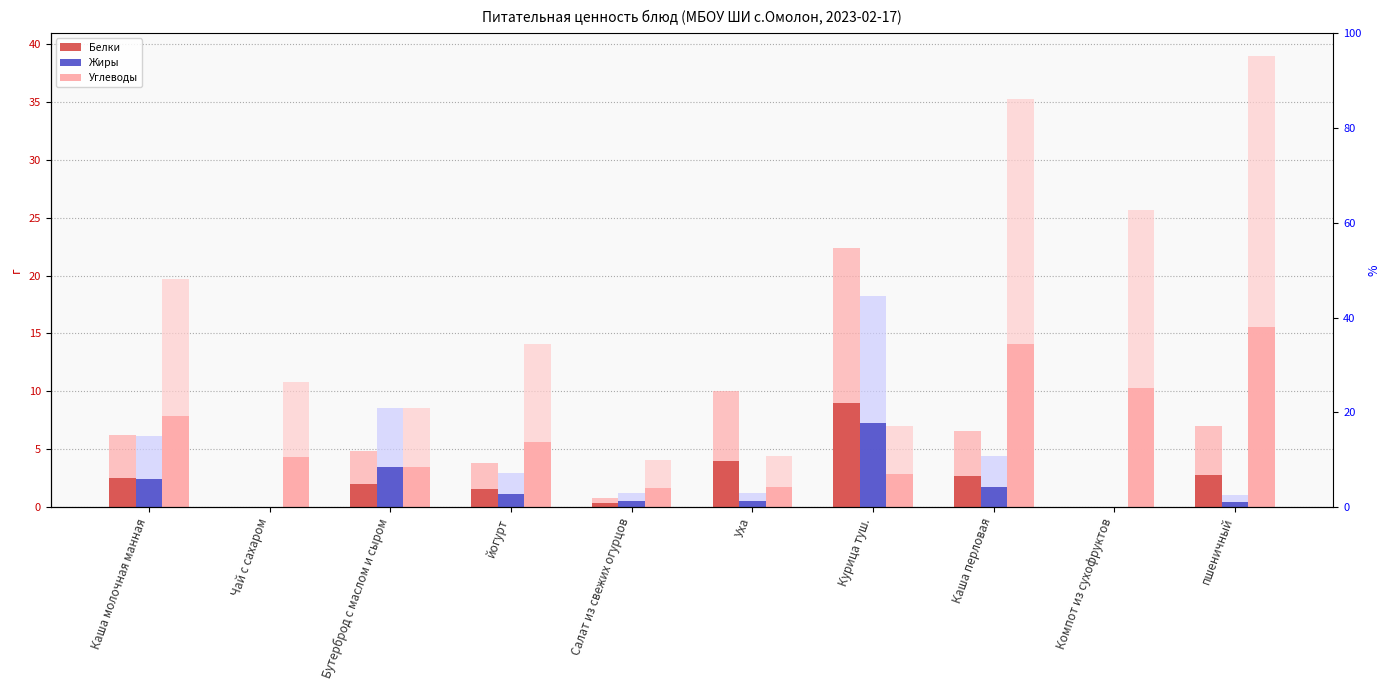

What is the difference between the maximum and second lowest values in the Белки (background) series?

22.4